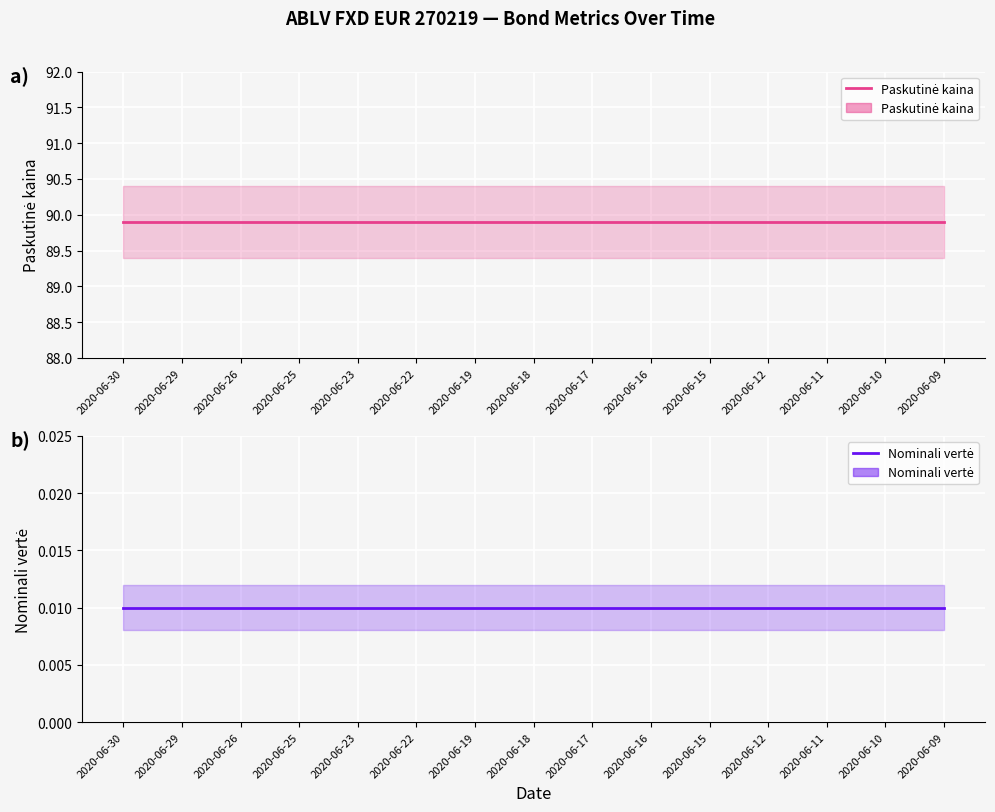

Which category has the lowest value across all series?

2020-06-30